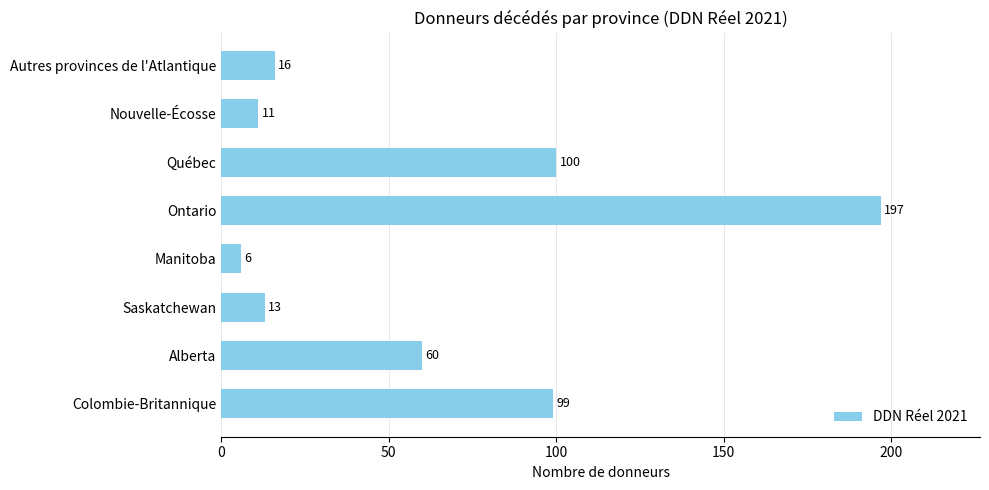

What is the ratio of the value at Colombie-Britannique to the value at Autres provinces de l'Atlantique?

6.2